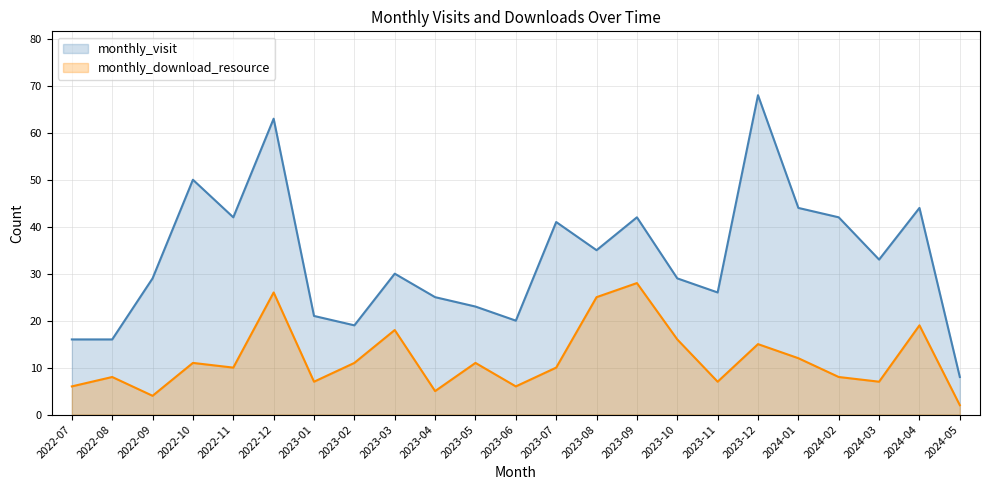

Count the number of categories in the chart.

23